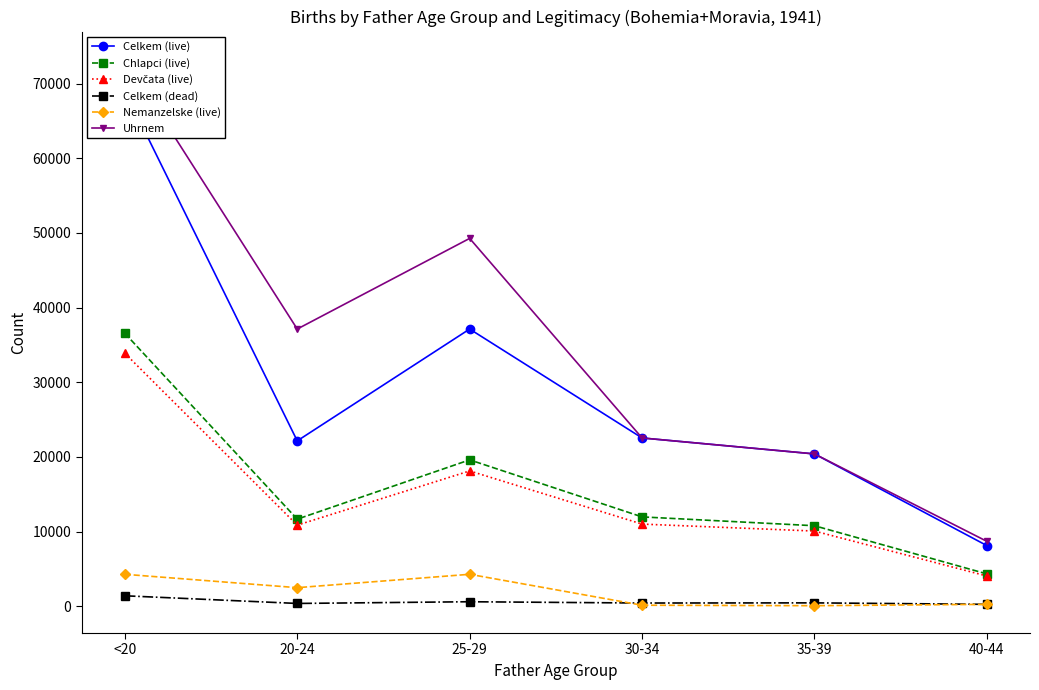

What is the sum of the Uhrnem values at 40-44 and 25-29?

57959